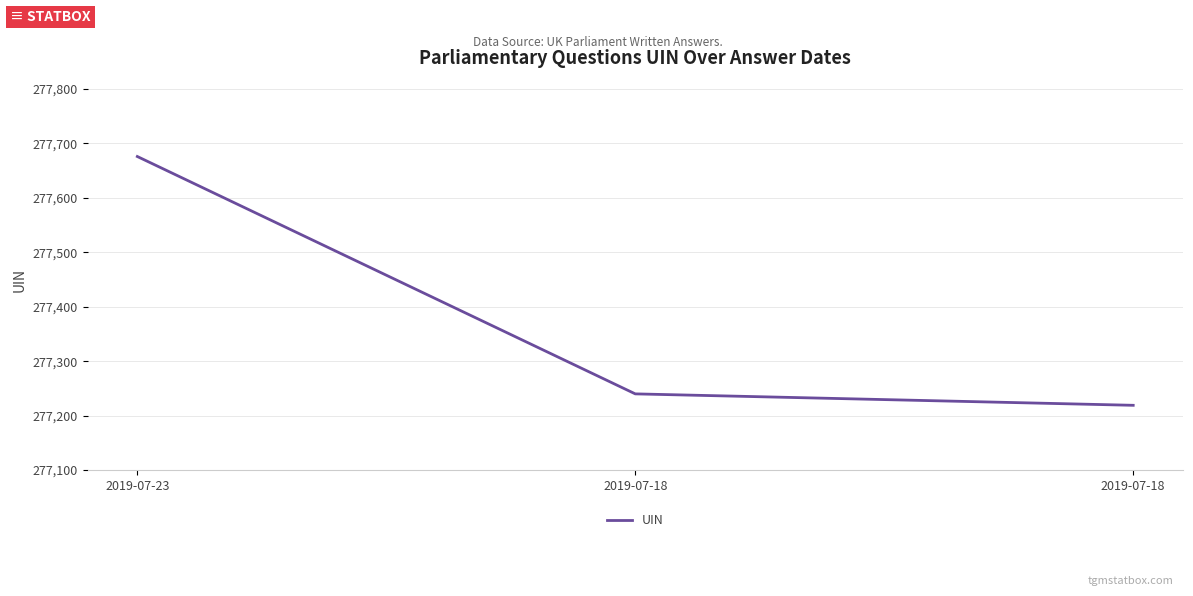

How many series are shown in this chart?

1